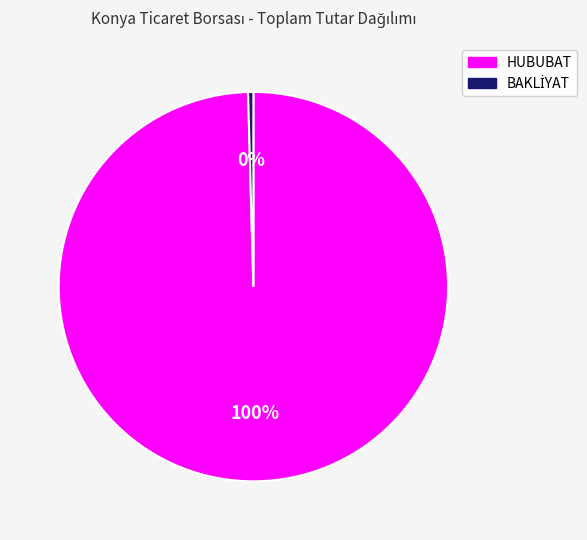

Is it true that HUBUBAT is 100% of the pie?

True